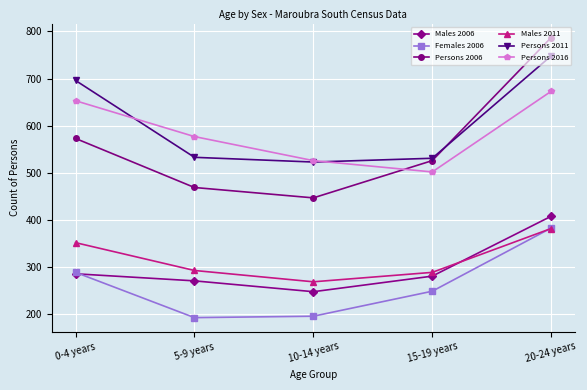

True or false: Persons 2006 and Females 2006 intersect in this chart.

False